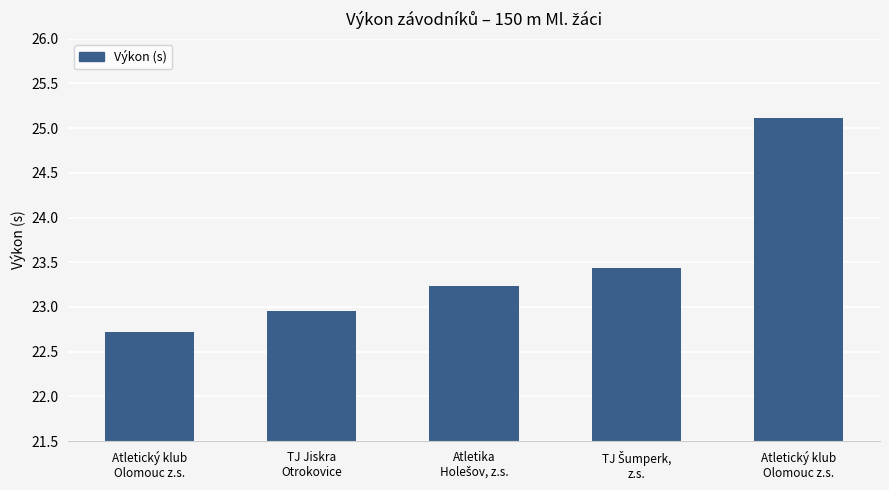

The value at Atletický klub
Olomouc z.s. is 25.1. True or false?

True